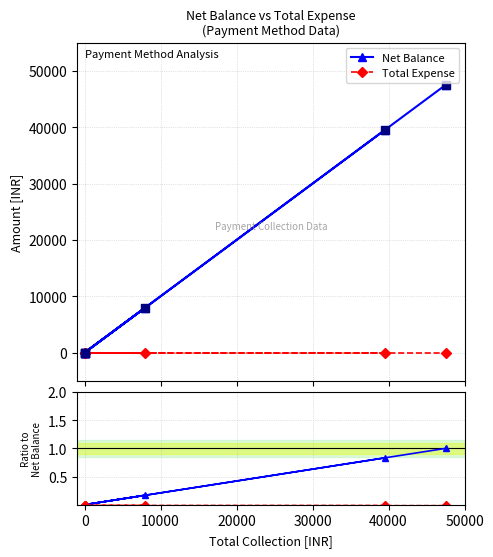

Which series has the largest Y range (max minus min)?

Net Balance